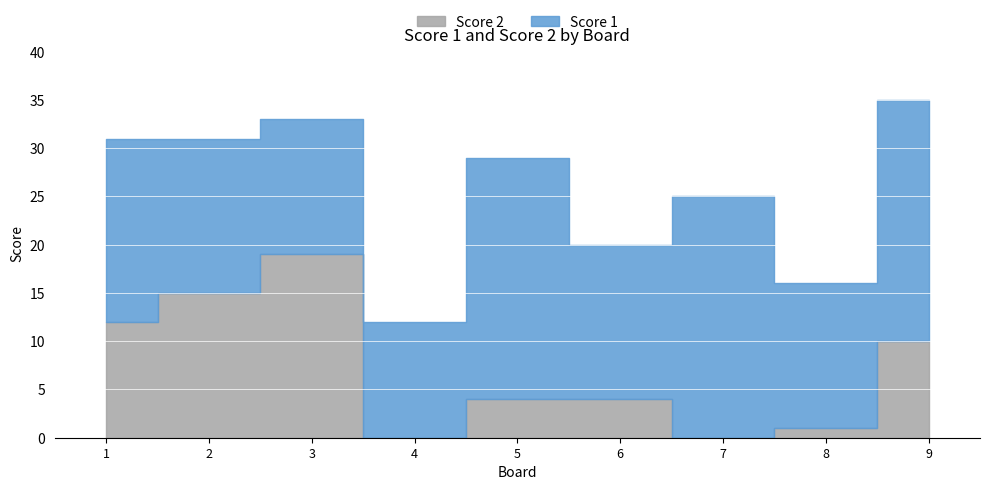

At which category does Score 2 reach its first local valley?

4